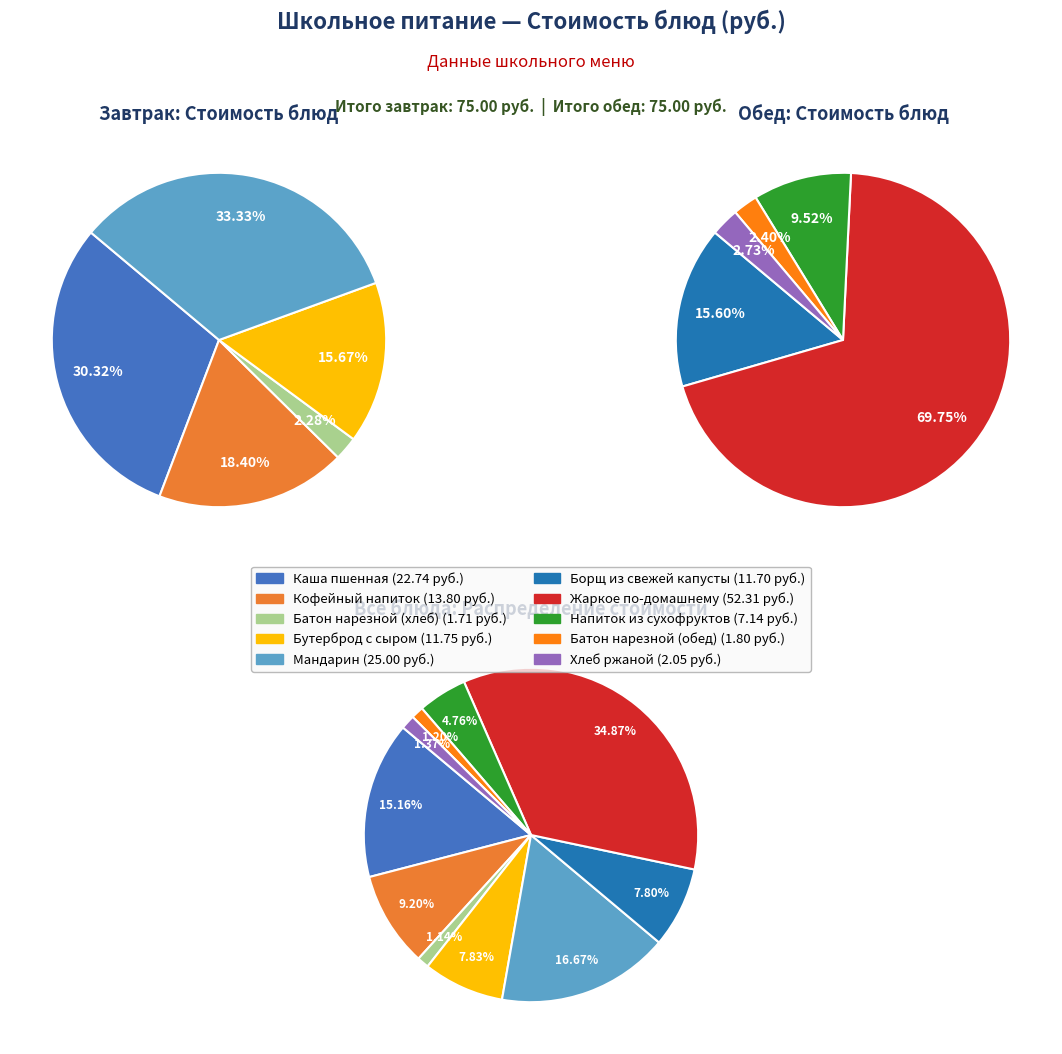

To the nearest percent, what is the difference between the largest and smallest slice percentages?

34%